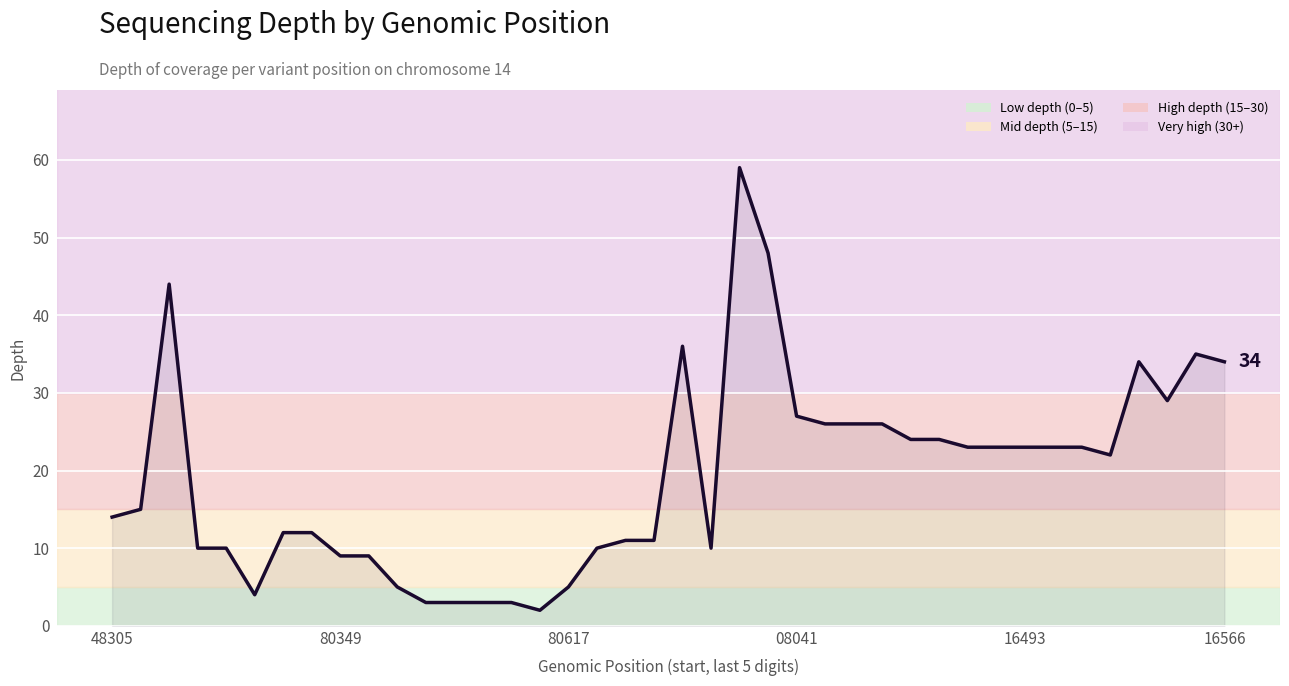

What is the maximum value shown in the chart?

59